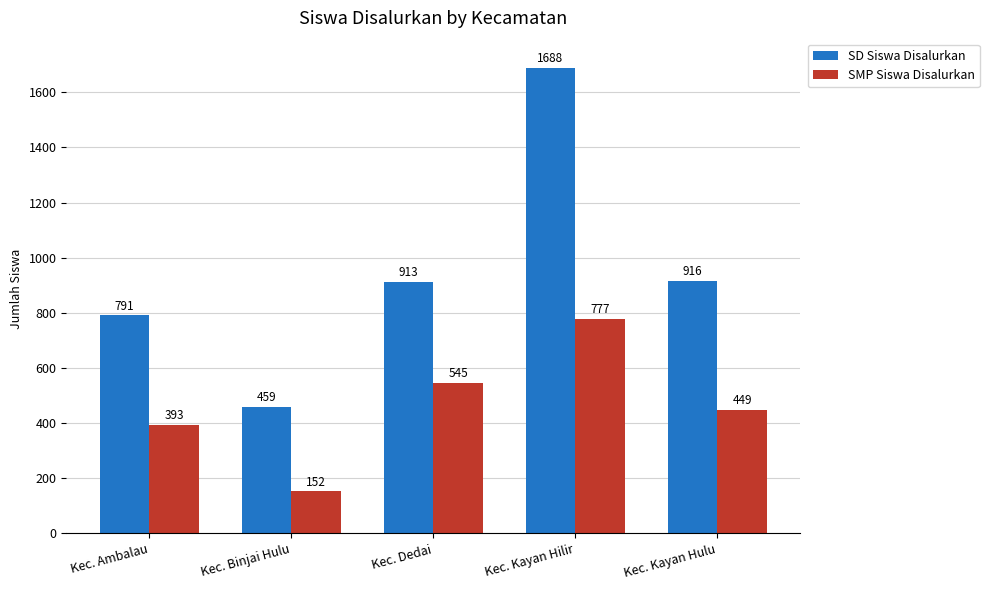

At which label is SD Siswa Disalurkan closest to 1073?

Kec. Kayan Hulu